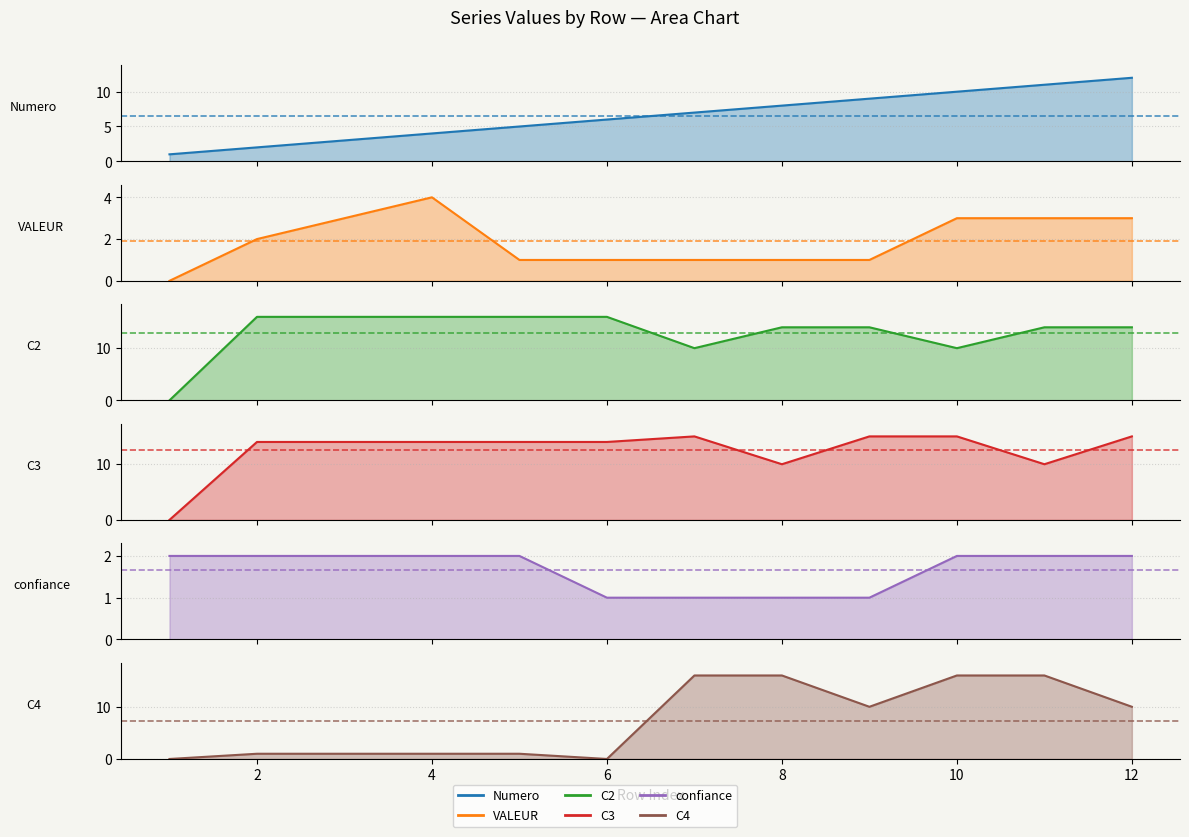

How many lines are shown in the chart?

6